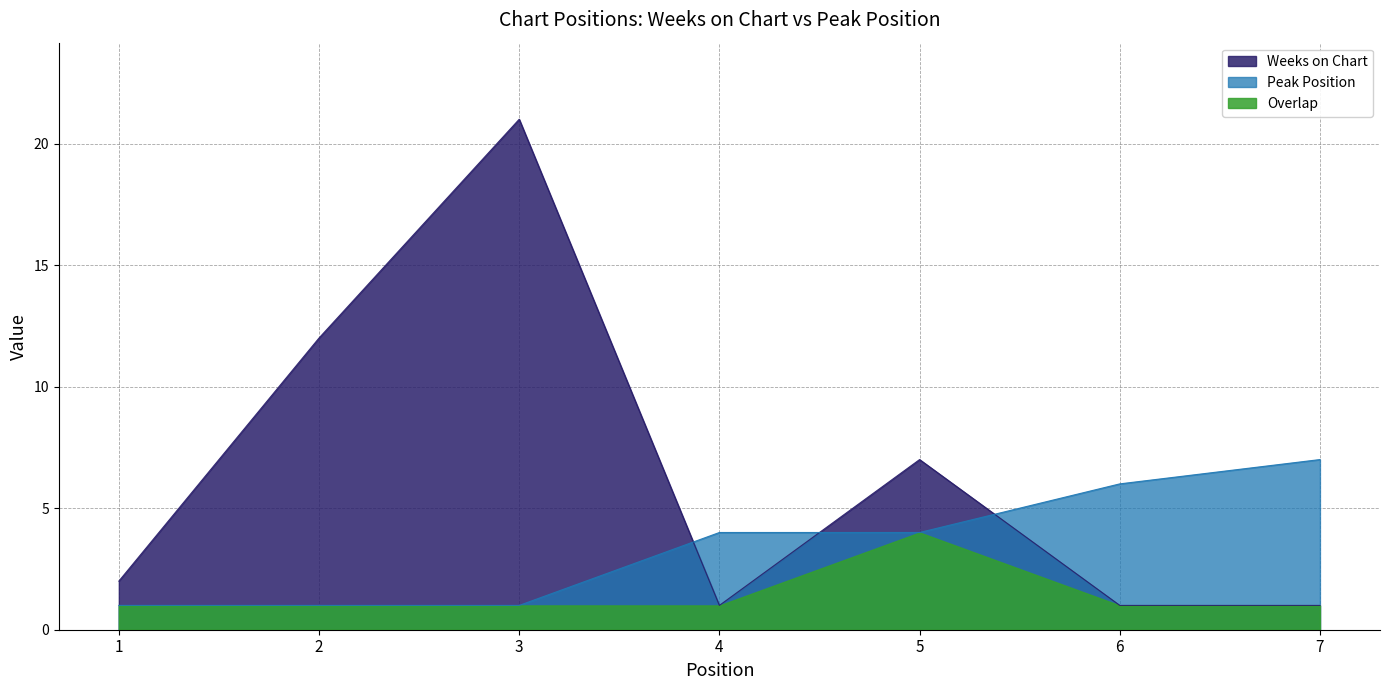

Is it true that Weeks on Chart equals 8 at 2?

False